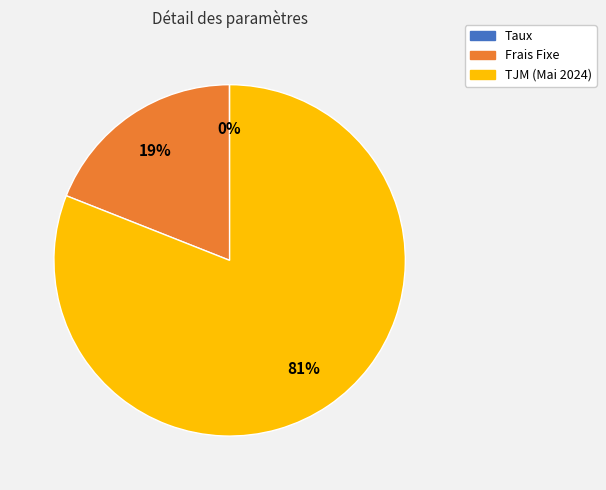

What percentage is the TJM (Mai 2024) slice, to the nearest percent?

81%